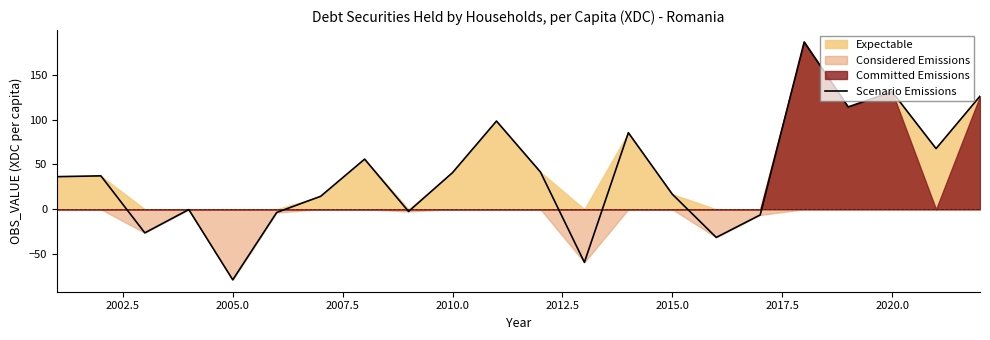

How many lines are shown in the chart?

1